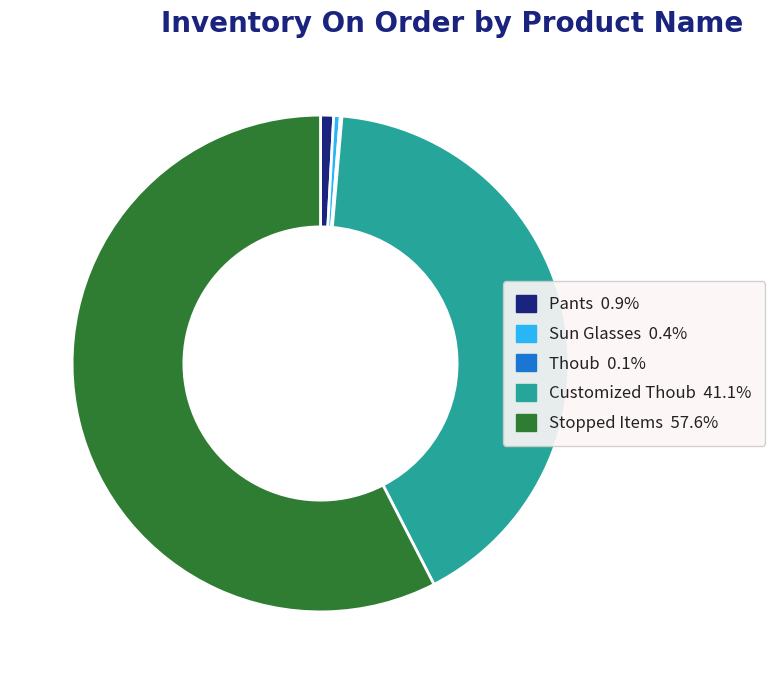

Which has a higher value, Sun Glasses or Stopped Items?

Stopped Items